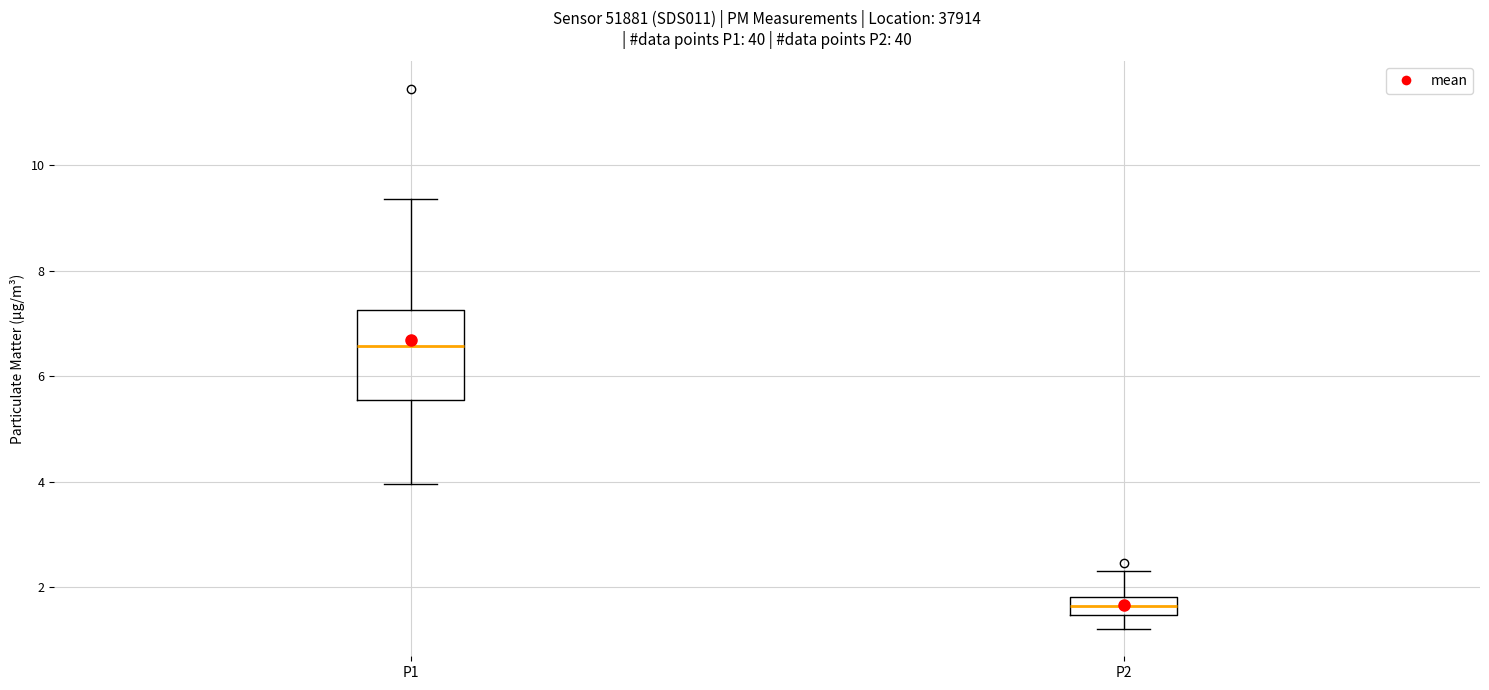

Which box has the lowest median line?

P2